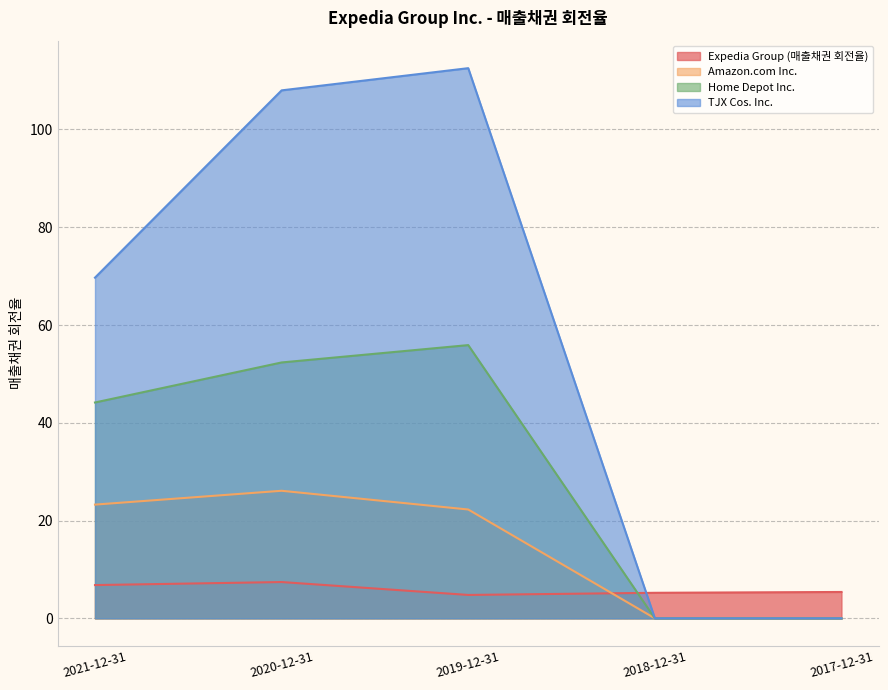

Which series has the widest spread of values?

TJX Cos. Inc.